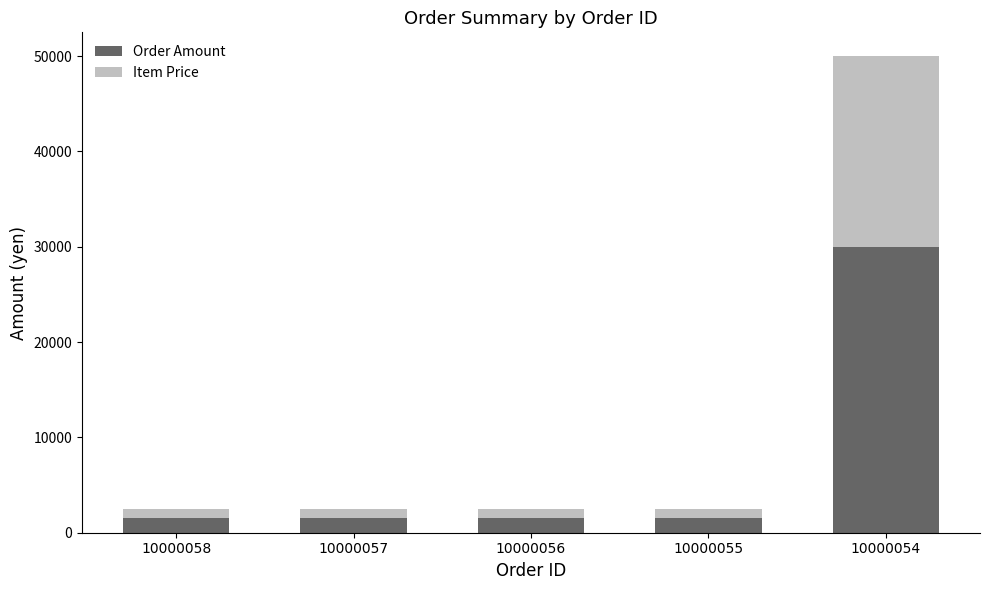

The value of Order Amount at 10000054 is 30000. True or false?

True